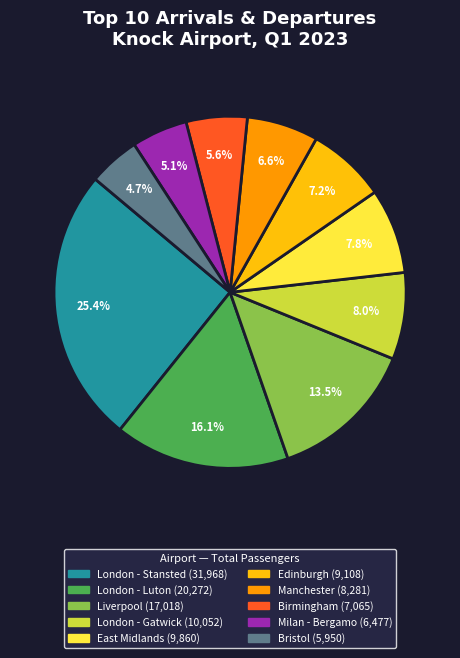

Which category has the biggest portion of the pie?

London - Stansted